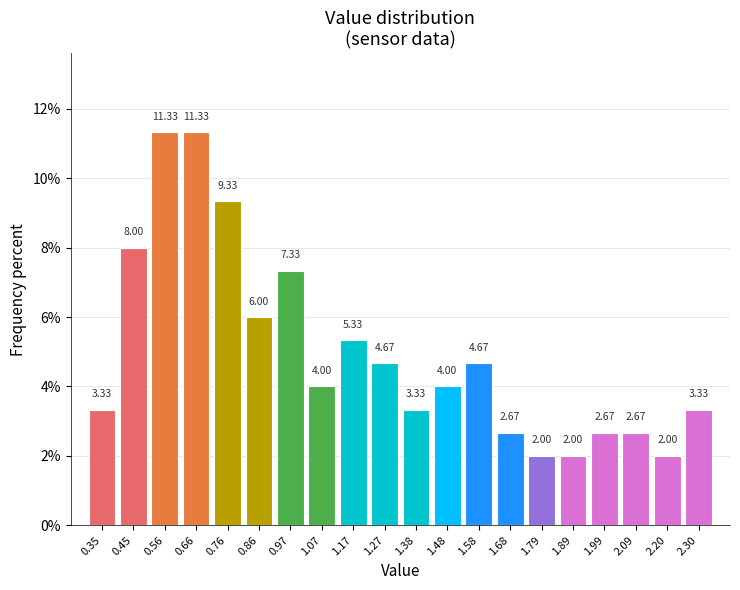

Reading left to right, list every bar in this chart as the range it spans on the x-axis followed by its height. The bar edges are not printed on the chart, so give them approximately, as read against the axis.

0.30 to 0.40: 3.33
0.40 to 0.50: 8.00
0.50 to 0.60: 11.33
0.60 to 0.72: 11.33
0.72 to 0.82: 9.33
0.82 to 0.92: 6.00
0.92 to 1.02: 7.33
1.02 to 1.12: 4.00
1.12 to 1.22: 5.33
1.22 to 1.32: 4.67
1.32 to 1.42: 3.33
1.42 to 1.54: 4.00
1.54 to 1.64: 4.67
1.64 to 1.74: 2.67
1.74 to 1.84: 2.00
1.84 to 1.94: 2.00
1.94 to 2.04: 2.67
2.04 to 2.14: 2.67
2.14 to 2.24: 2.00
2.24 to 2.36: 3.33